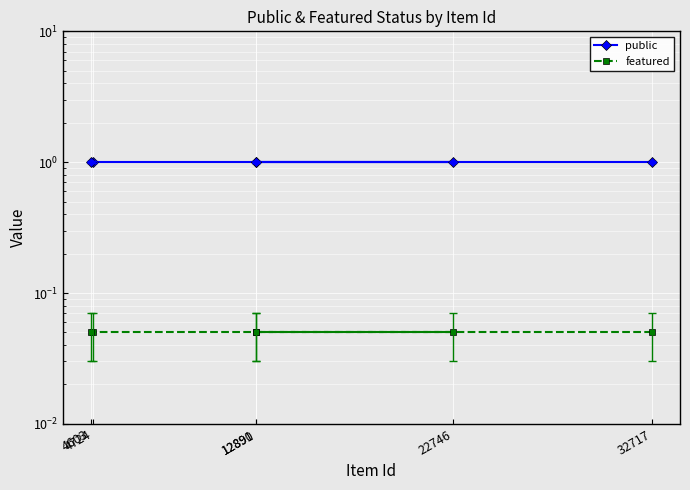

True or false: public has more than 2 interior local peaks.

False